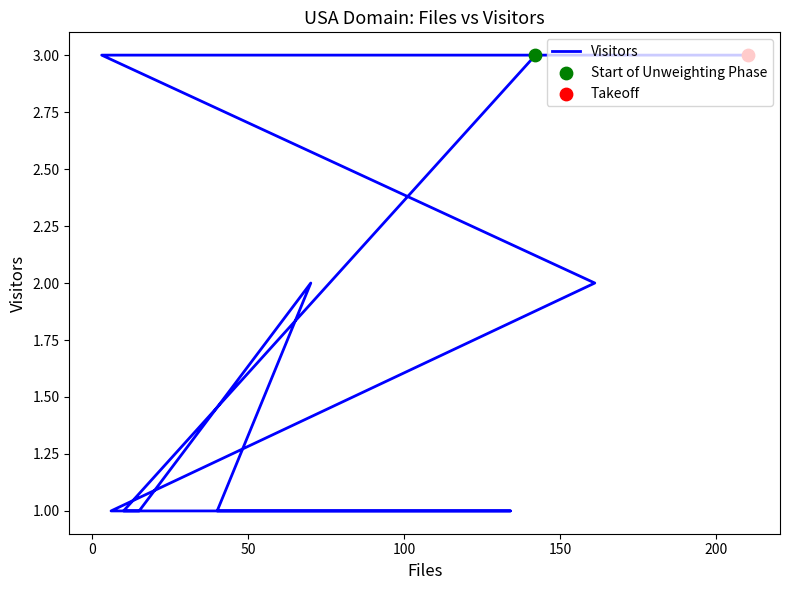

Approximately how many times larger is the value at 200 compared to 50?

1.0